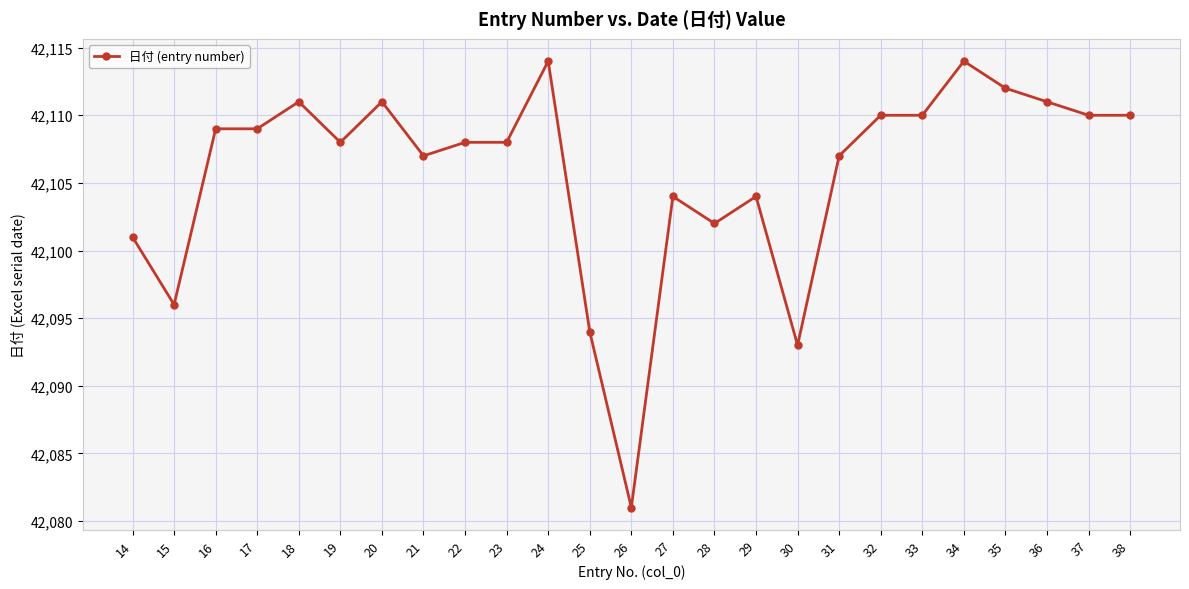

What is the average value?

42106